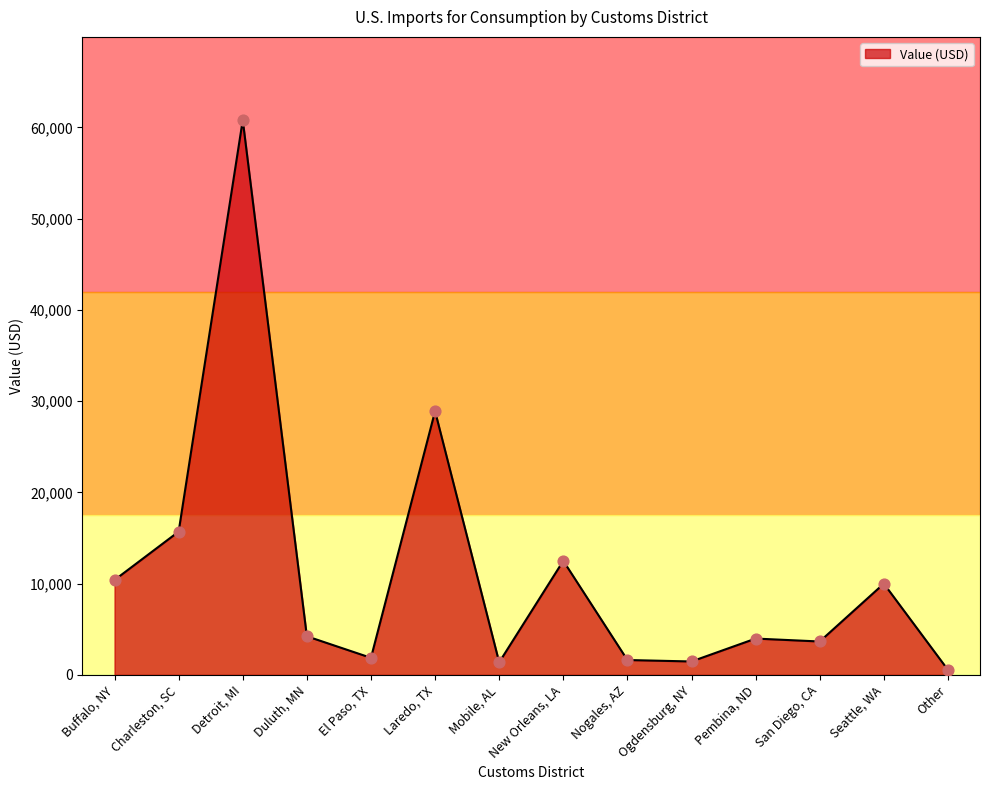

What is the ratio of the value at Seattle, WA to the value at Charleston, SC?

0.6